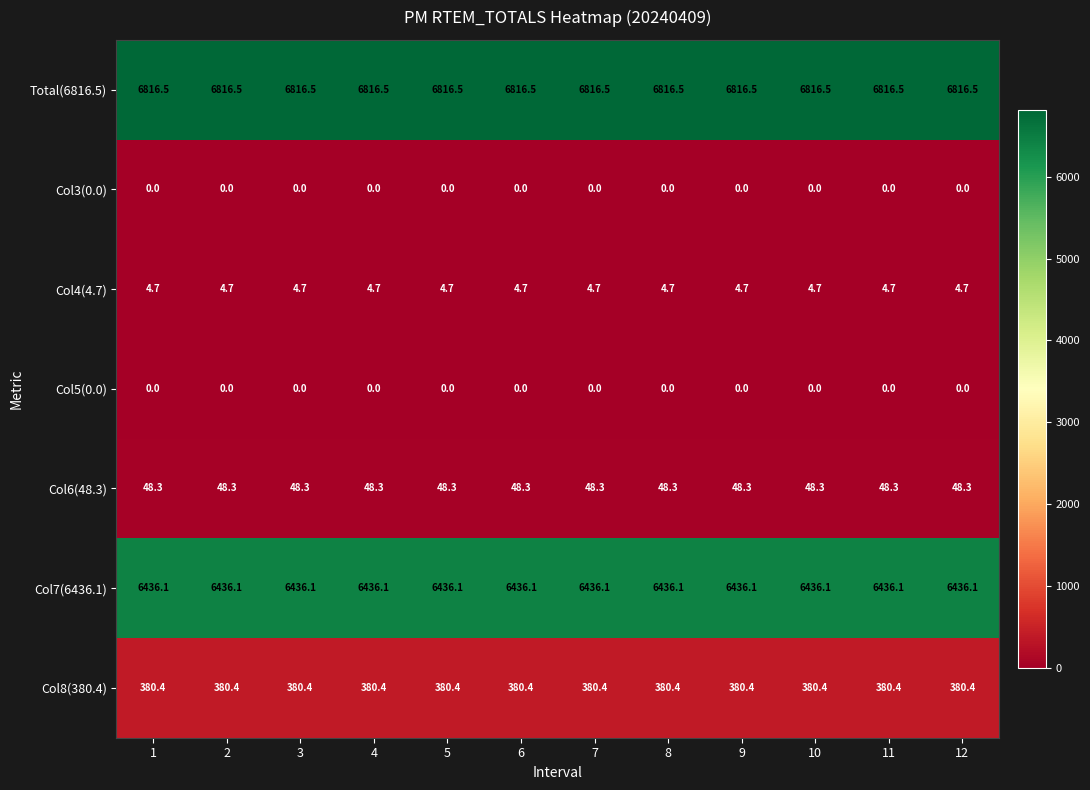

Is it true that Col6(48.3) equals 48.3 at 3?

True